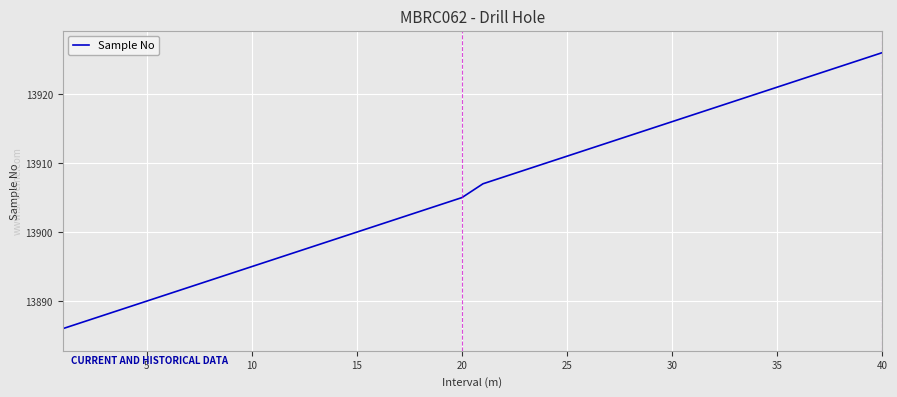

What is the greatest value displayed?

13926